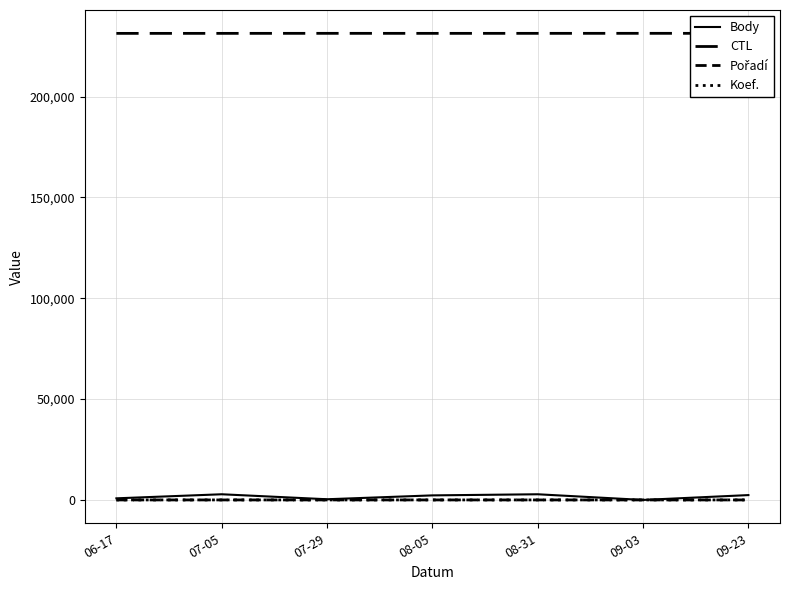

Is the value of Koef. at 07-29 greater than the value of Body at 07-29?

No